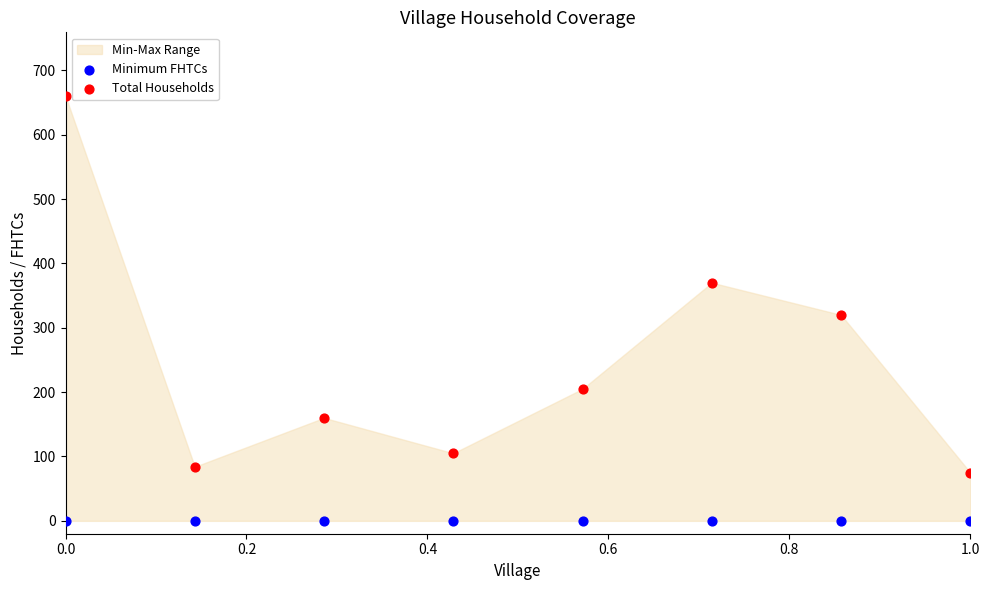

Across all series, what Y value is closest to 330?

320